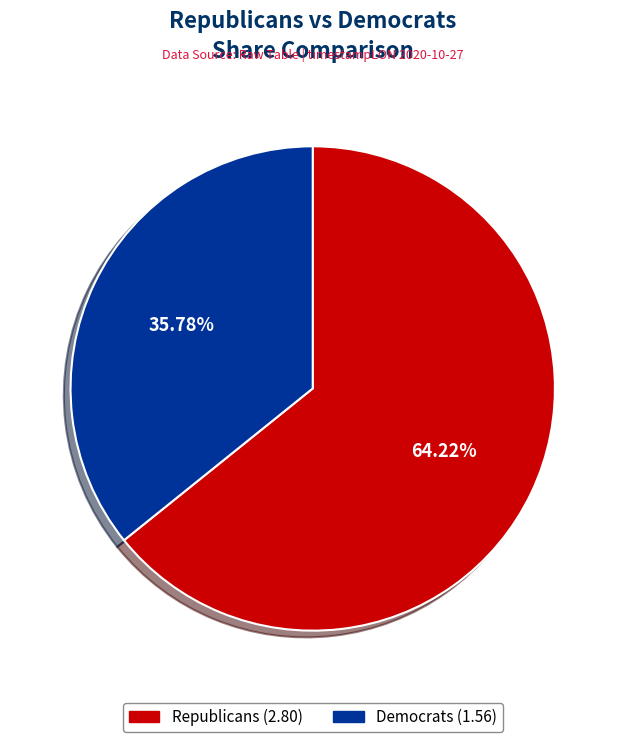

To the nearest percent, what is the average slice percentage?

50%